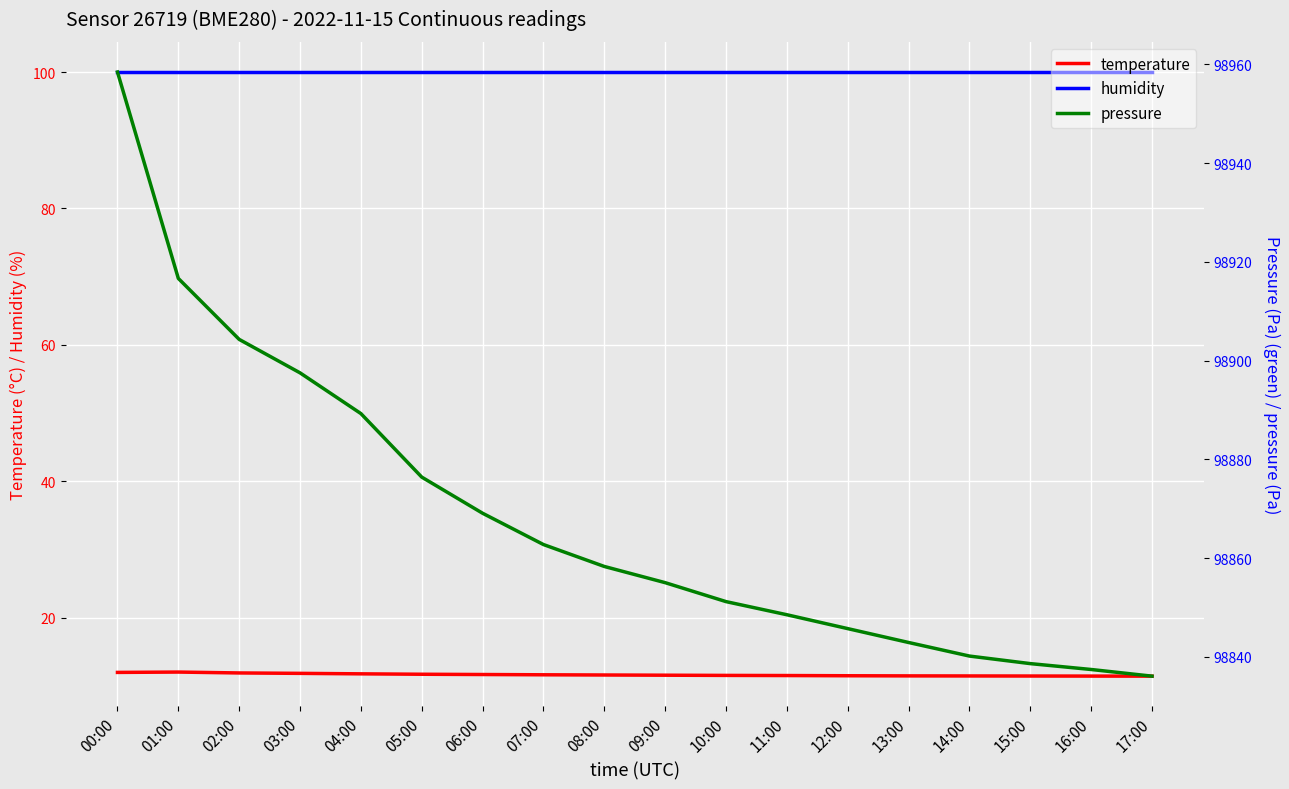

Which series changed the most between 01:00 and 11:00?

pressure